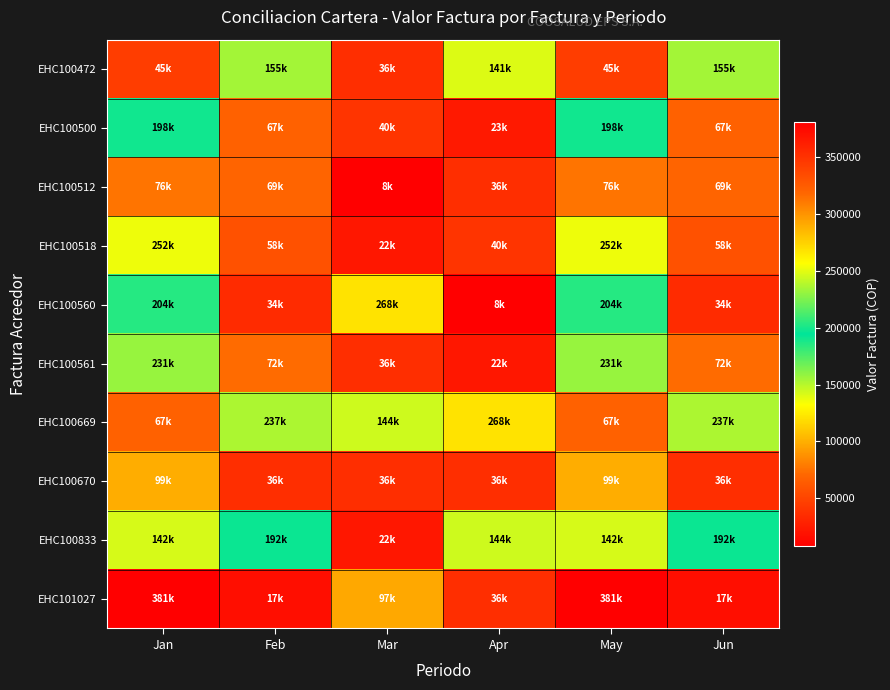

Reading left to right, what are all the values shown in this chart?

EHC100472: Jan=45300	Feb=154600	Mar=36200	Apr=140980	May=45300	Jun=154600
EHC100500: Jan=198079	Feb=67000	Mar=40200	Apr=23300	May=198079	Jun=67000
EHC100512: Jan=75600	Feb=69100	Mar=7612	Apr=36200	May=75600	Jun=69100
EHC100518: Jan=252500	Feb=57685	Mar=22400	Apr=40200	May=252500	Jun=57685
EHC100560: Jan=203585	Feb=34300	Mar=267860	Apr=7612	May=203585	Jun=34300
EHC100561: Jan=230935	Feb=72200	Mar=36200	Apr=22400	May=230935	Jun=72200
EHC100669: Jan=67419	Feb=236520	Mar=144100	Apr=267860	May=67419	Jun=236520
EHC100670: Jan=99400	Feb=36200	Mar=36200	Apr=36200	May=99400	Jun=36200
EHC100833: Jan=142200	Feb=192100	Mar=22400	Apr=144100	May=142200	Jun=192100
EHC101027: Jan=381200	Feb=16800	Mar=96800	Apr=36200	May=381200	Jun=16800